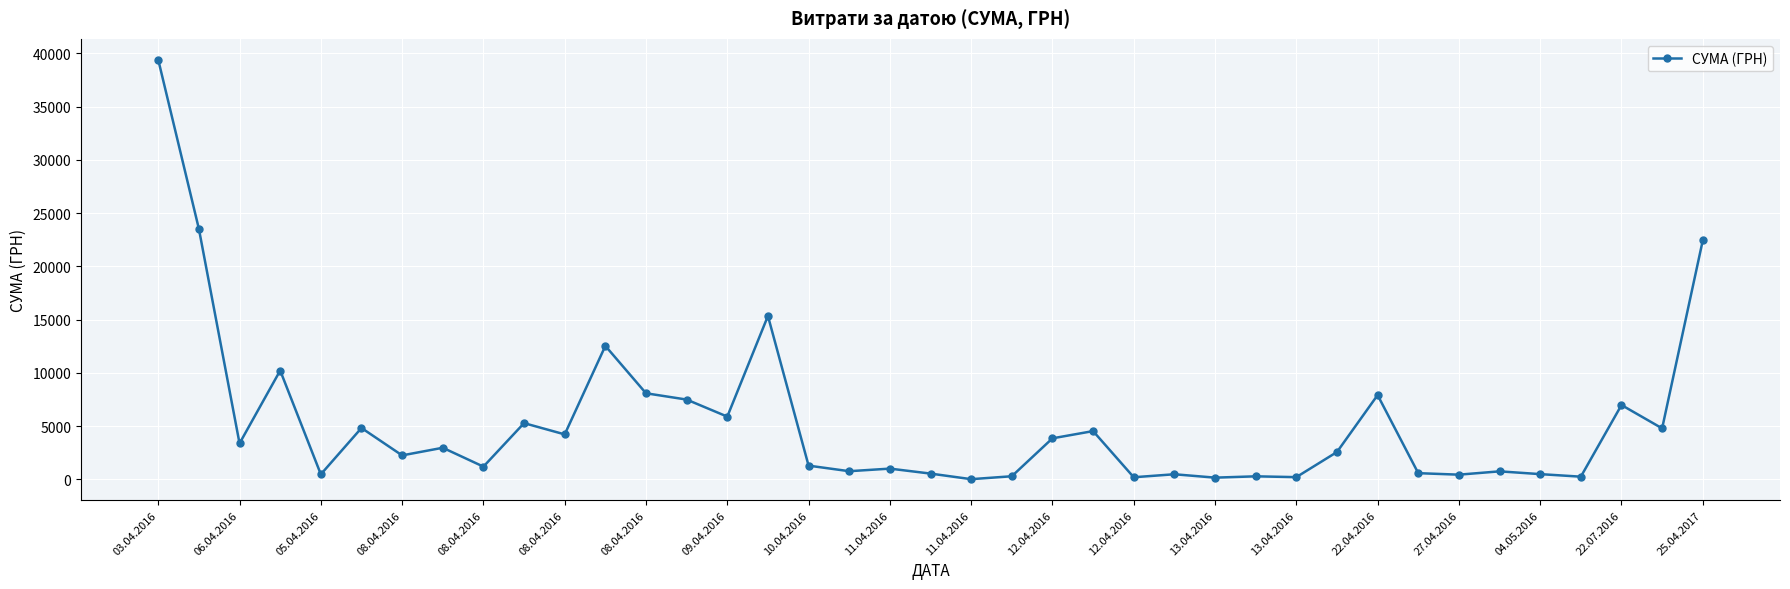

What is the value of the 38th point from the left?

4798.5